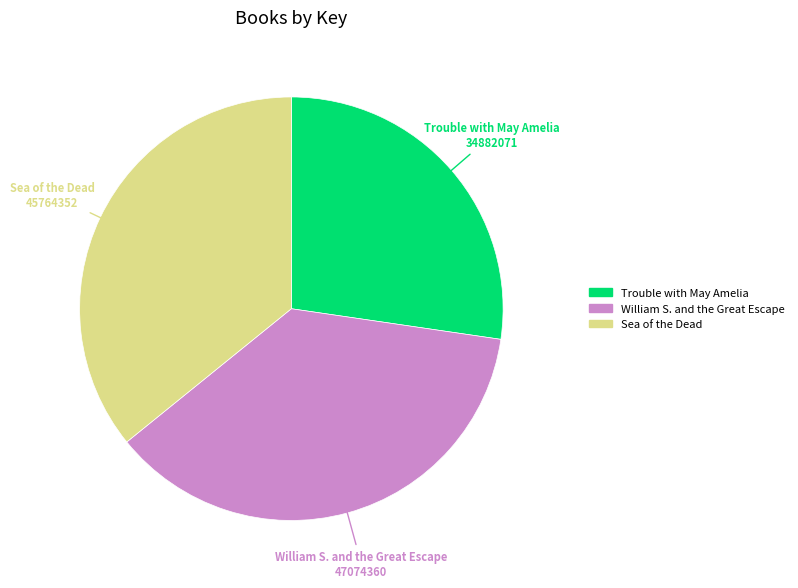

Is there a majority slice in this chart?

No